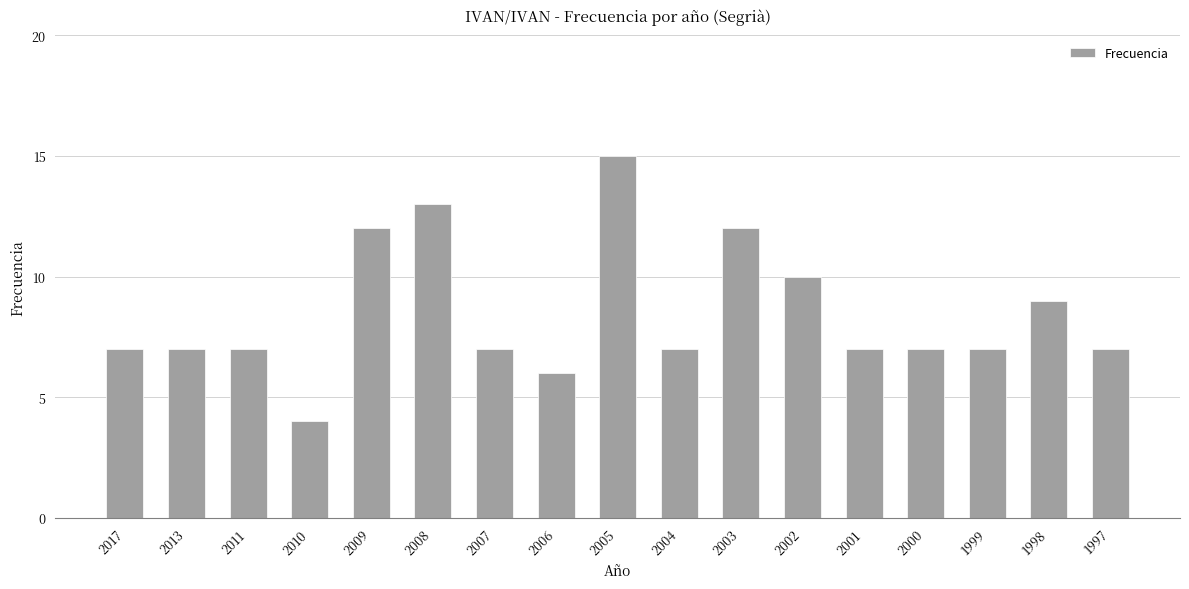

The value at 2000 is 10. True or false?

False